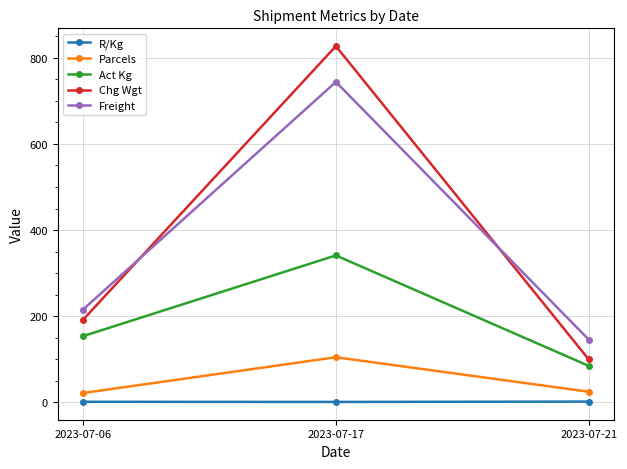

What is the difference between the Chg Wgt values at 2023-07-17 and 2023-07-21?

726.9